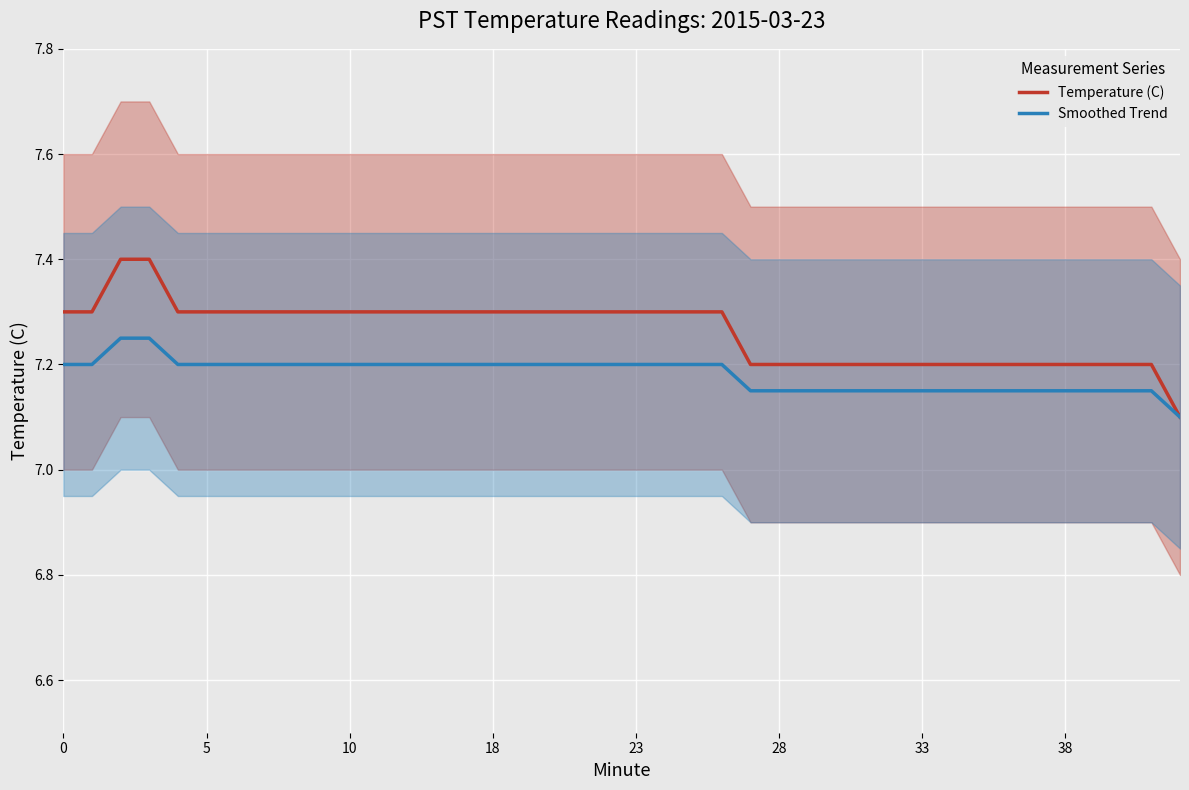

What is the value of the Temperature (C) point at the 27th from the left?

7.2